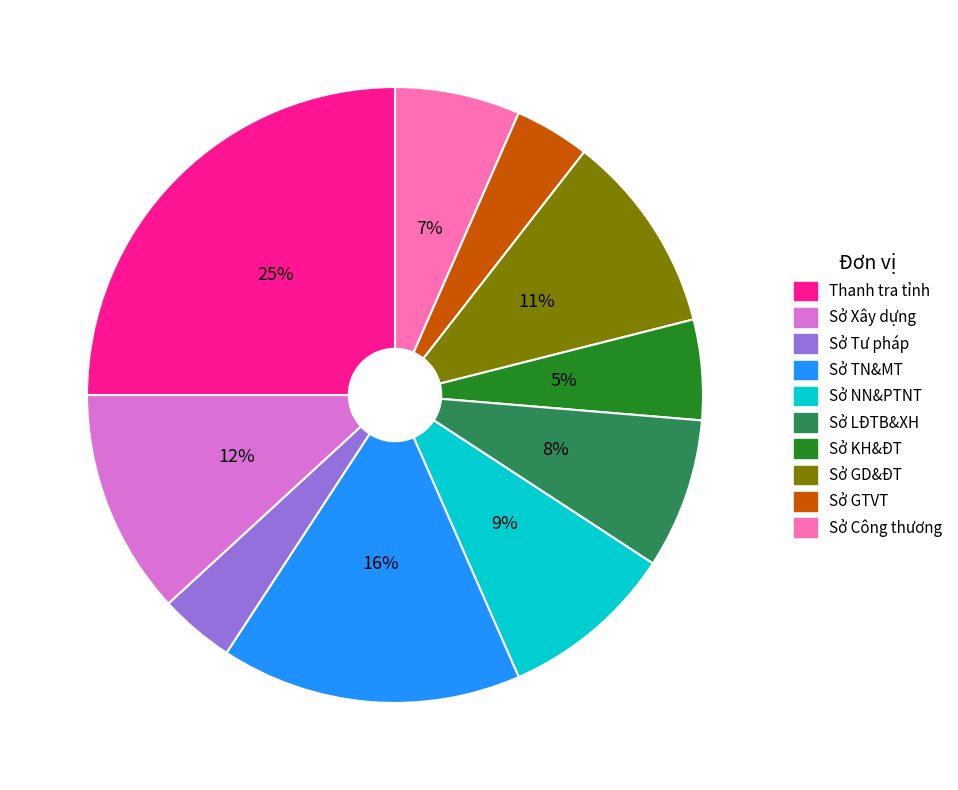

To the nearest percent, what is the average slice percentage?

10%